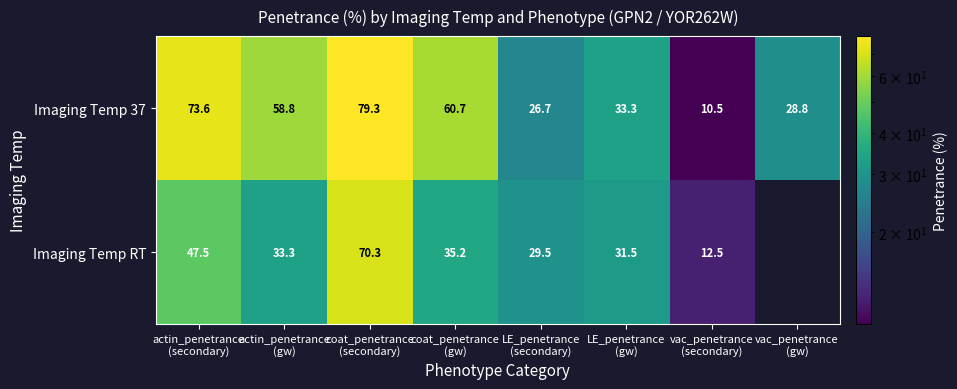

At which label does Imaging Temp RT reach its peak?

coat_penetrance (secondary)